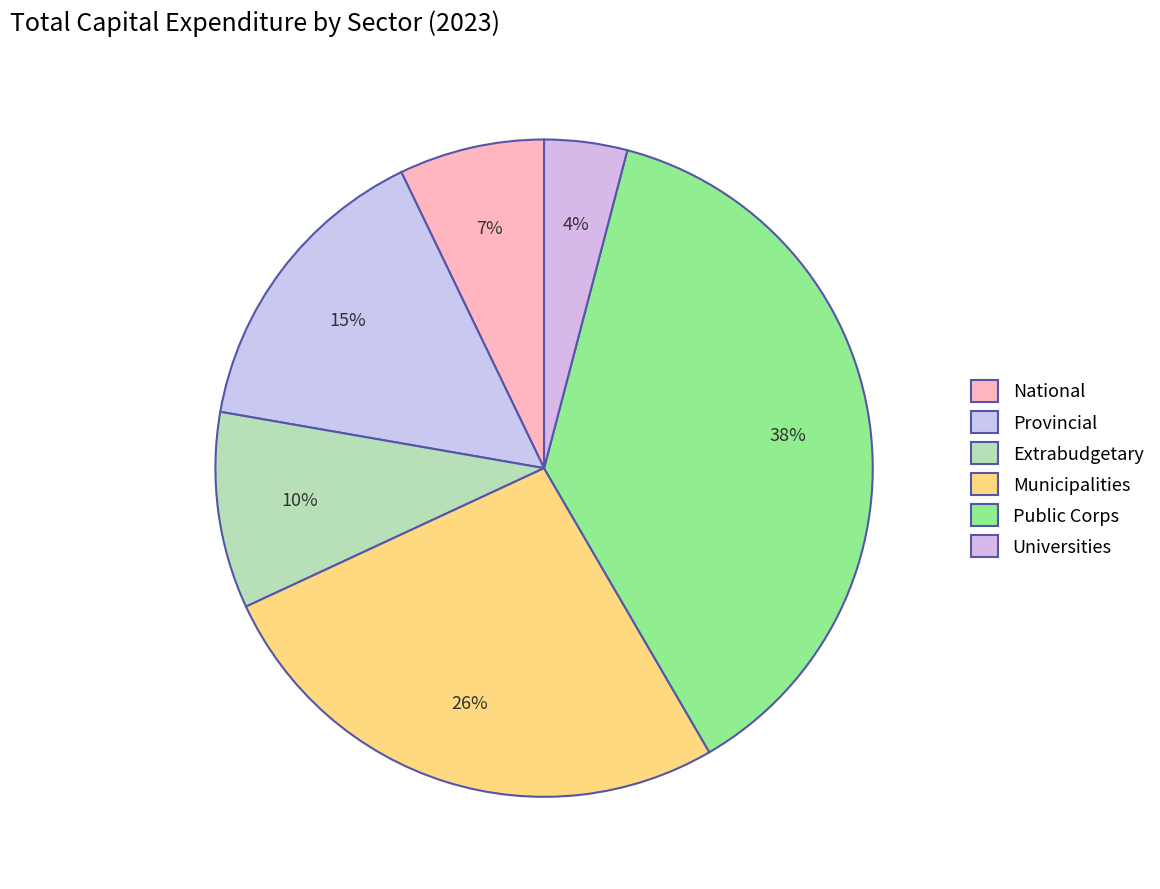

How many segments does this pie chart have?

6